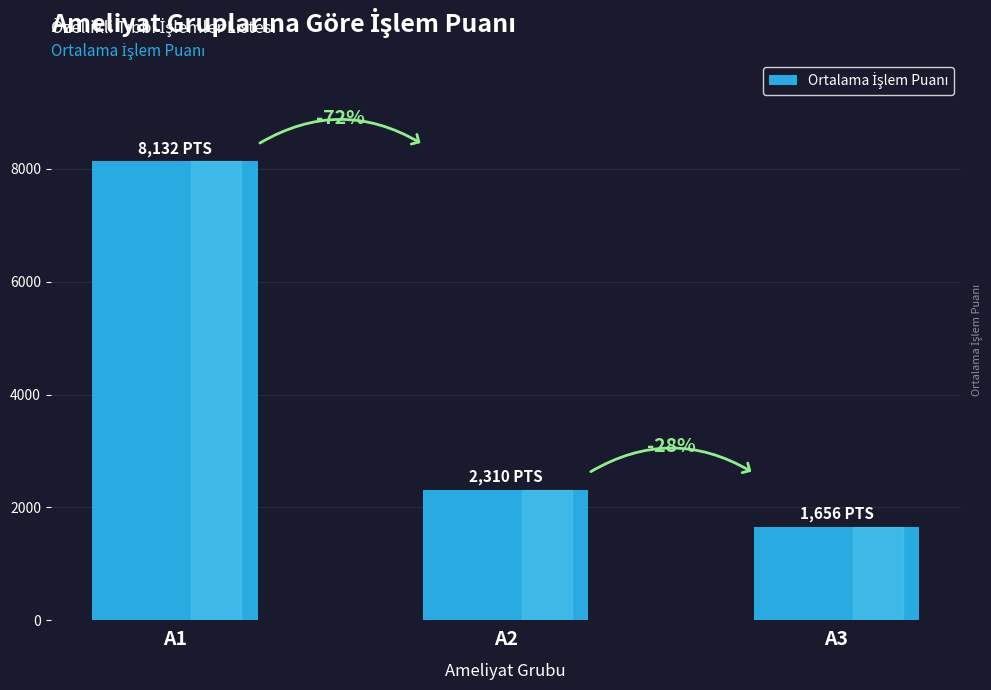

At which label does the data first exceed 2310?

A1